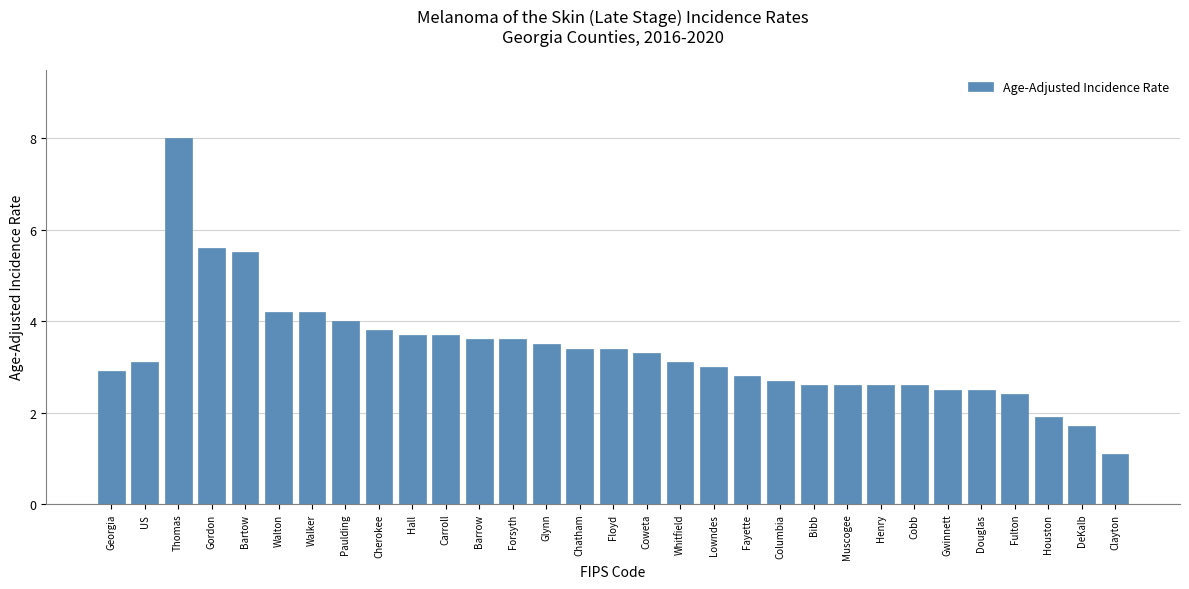

What is the ratio of the value at Glynn to the value at Thomas?

0.4